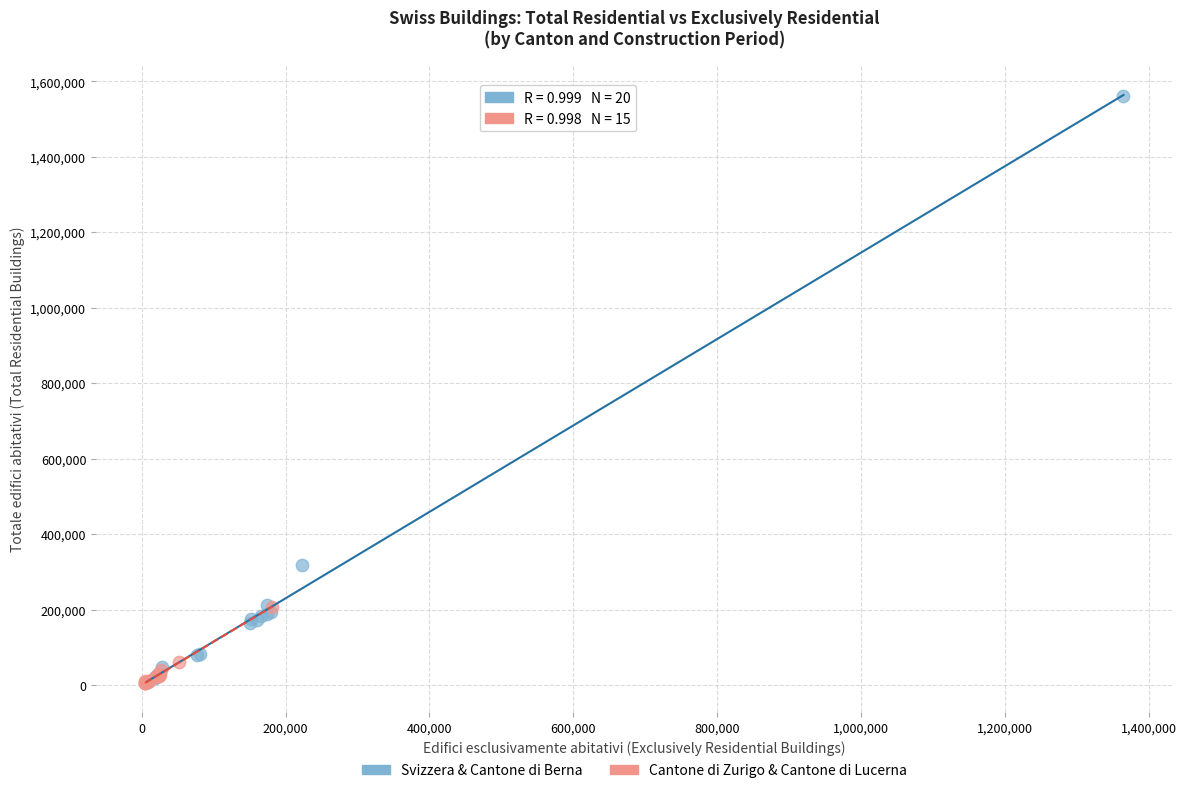

Which series has the widest spread of Y values?

Svizzera & Cantone di Berna